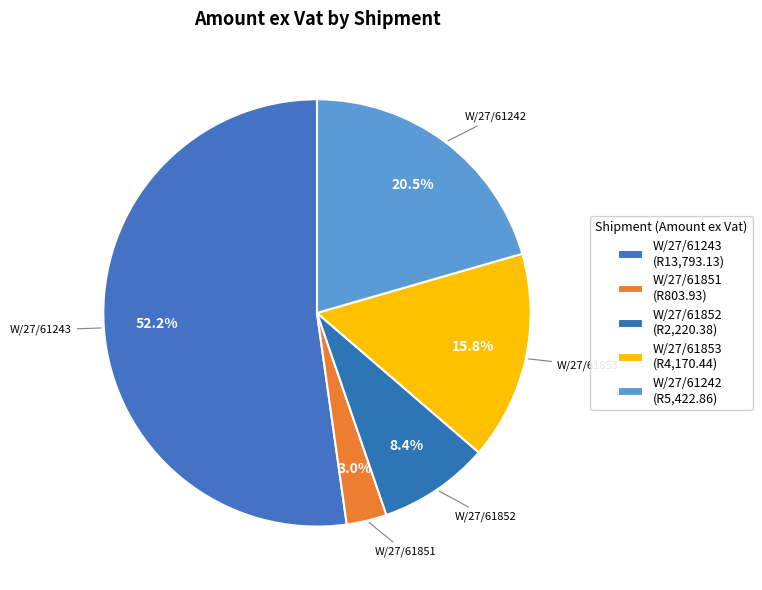

Is there any slice that represents more than half of the pie?

Yes